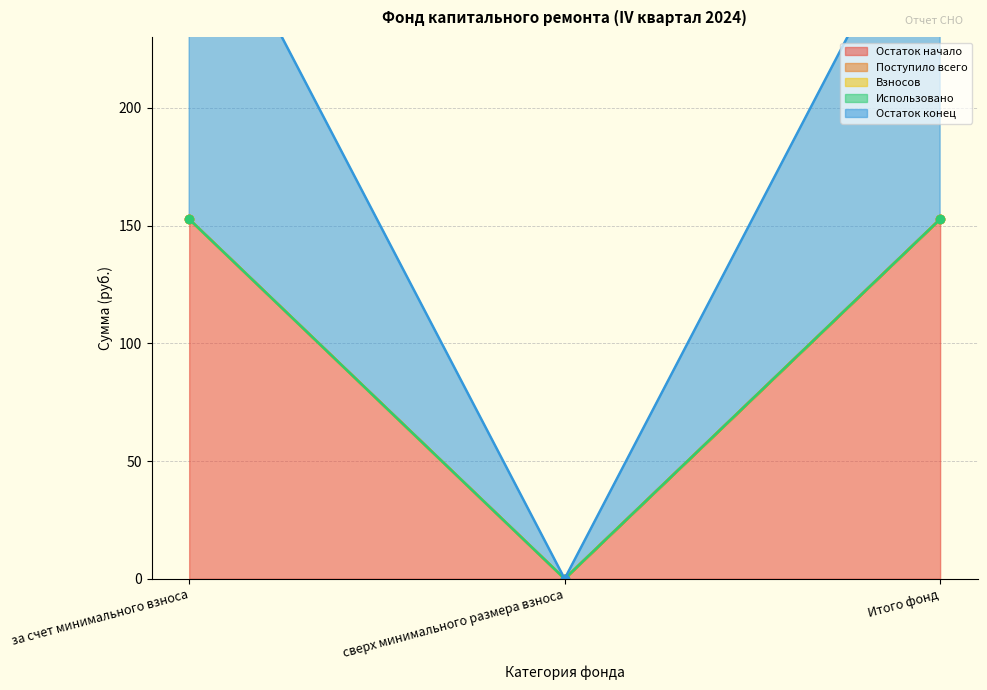

Which category has the highest value in the Остаток начало series?

за счет минимального взноса